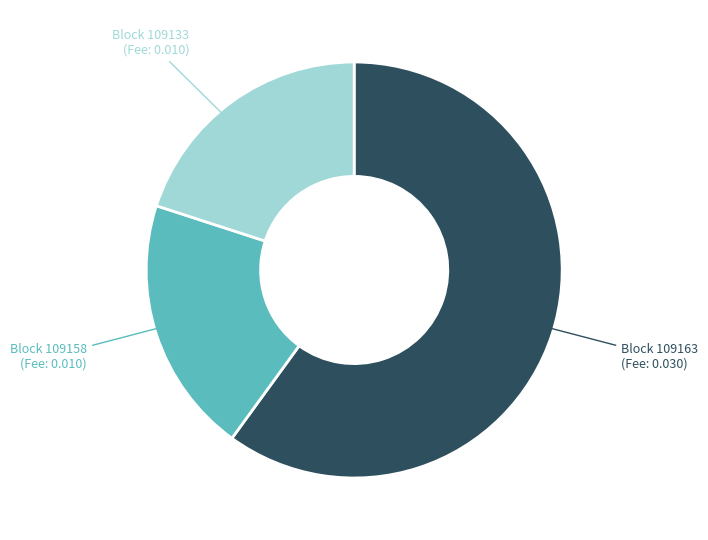

Is there any slice that represents more than half of the pie?

Yes